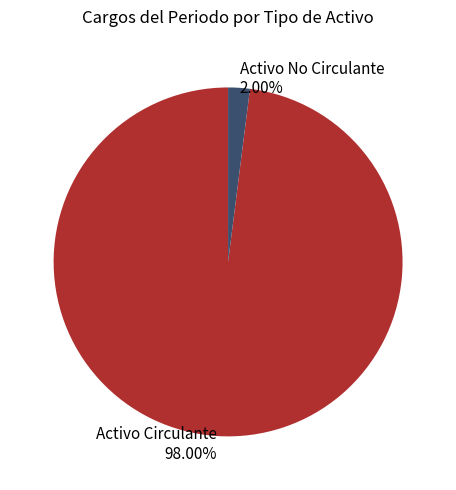

Between Activo No Circulante and Activo Circulante, which is larger?

Activo Circulante